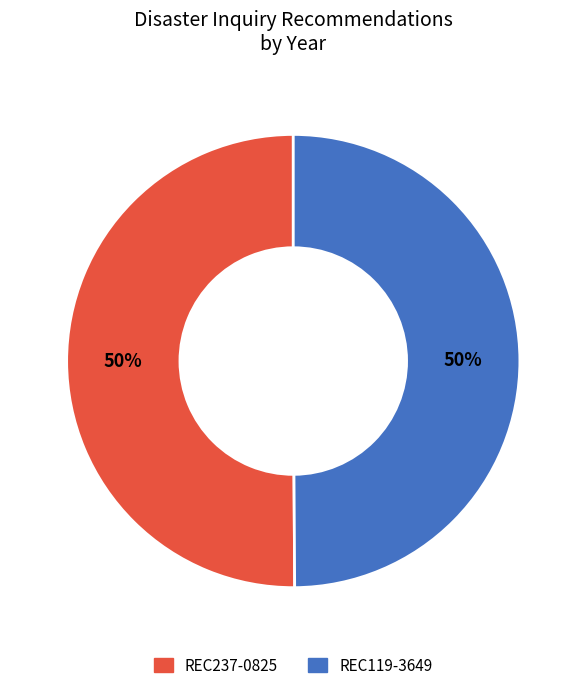

The REC237-0825 slice represents 41% of the pie. True or false?

False